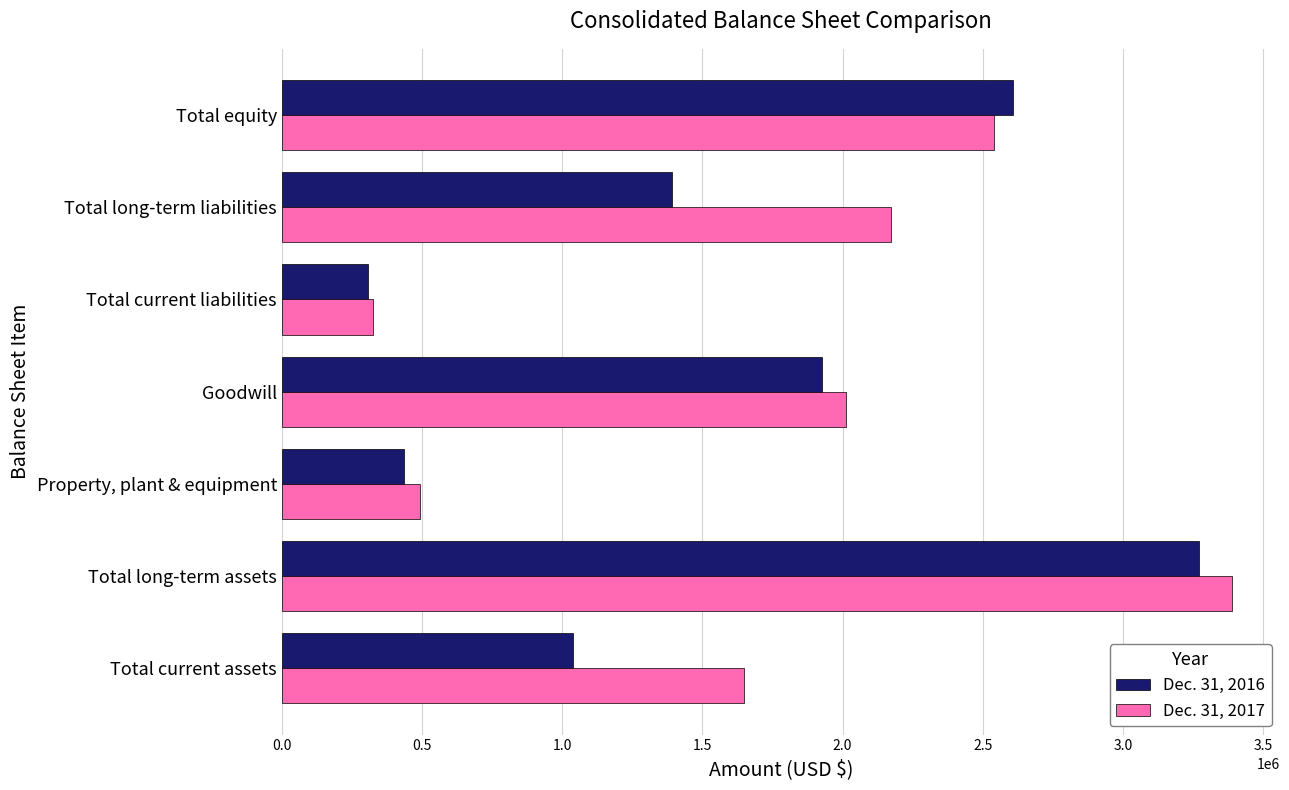

The Dec. 31, 2017 series shows 2710798 at Goodwill. True or false?

False